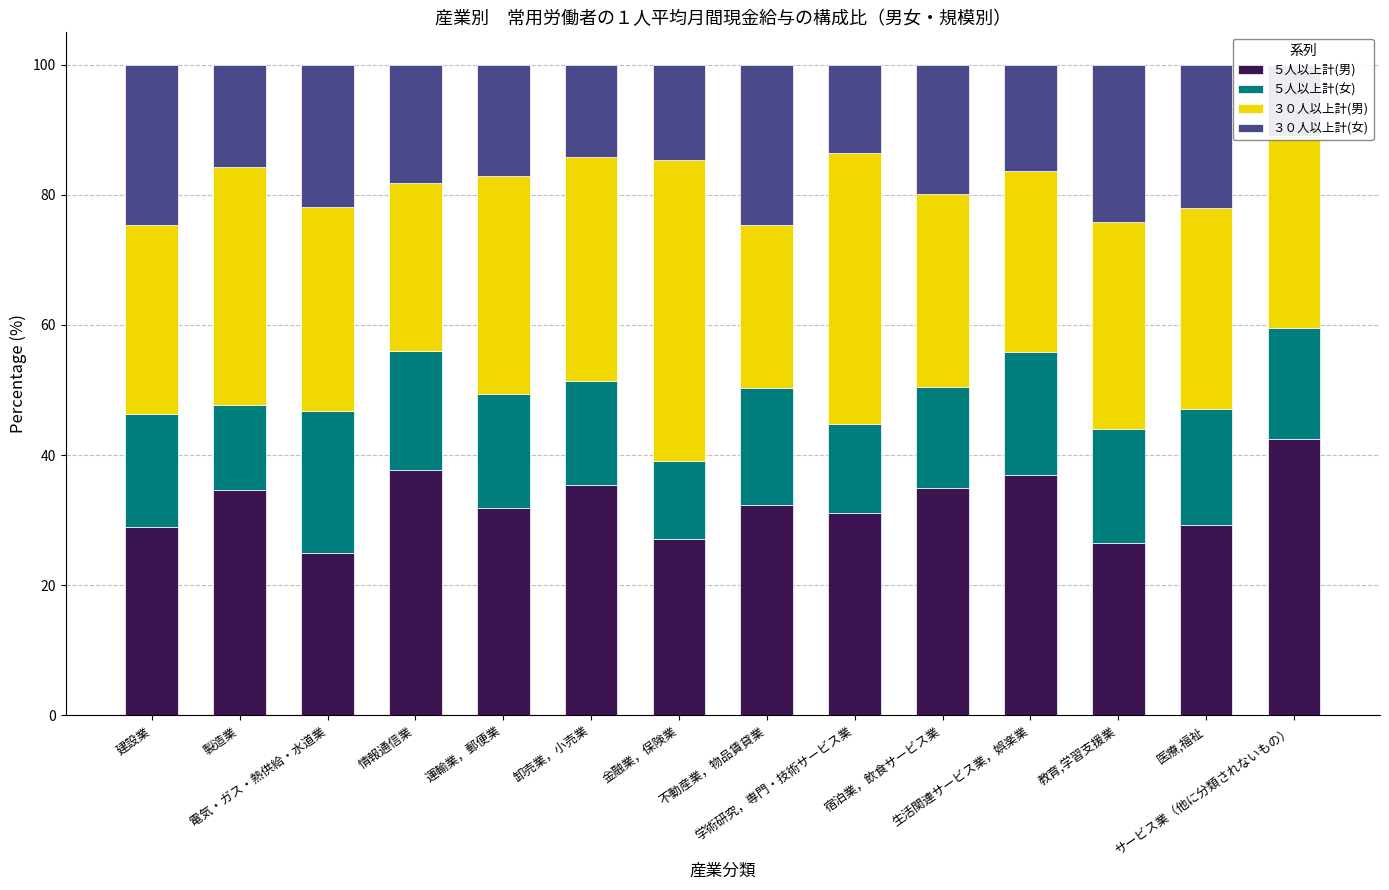

Is the value of ３０人以上計(女) at 卸売業，小売業 greater than the value of ５人以上計(男) at 不動産業，物品賃貸業?

No